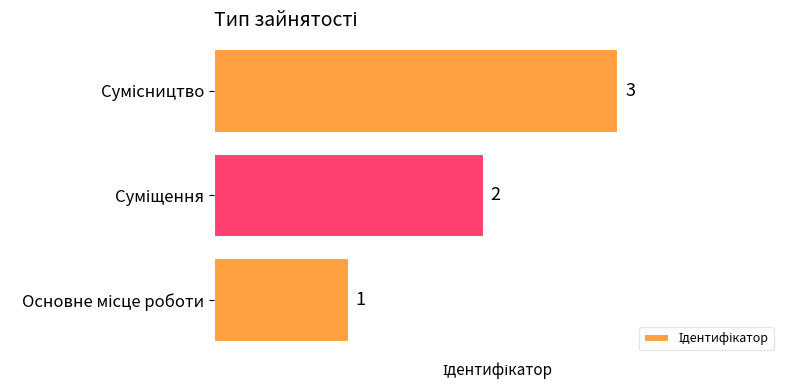

Count the values in the range 1 to 3.

3